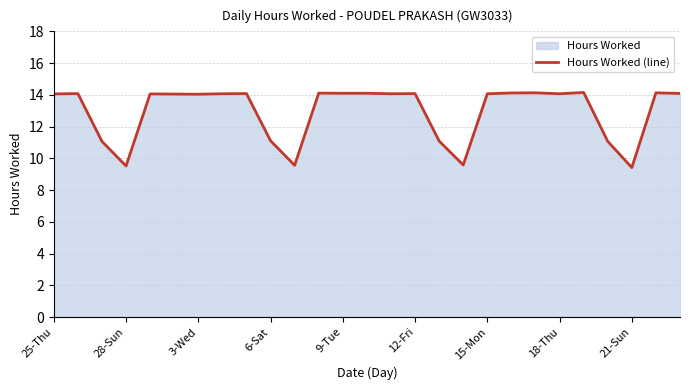

How many lines are shown in the chart?

1